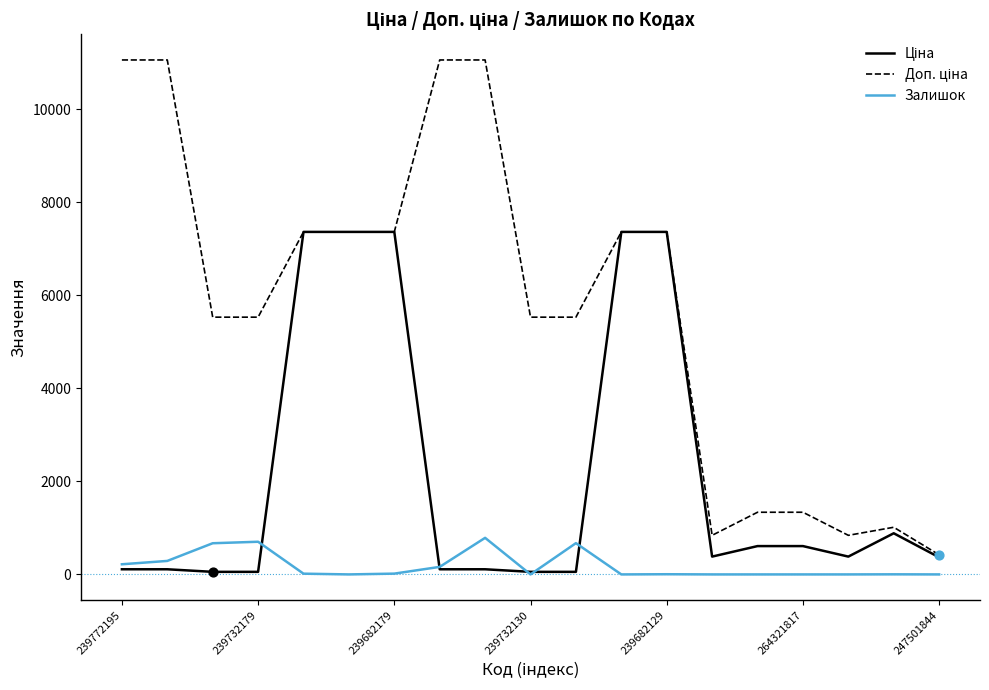

At how many categories does at least one series exceed 22?

19